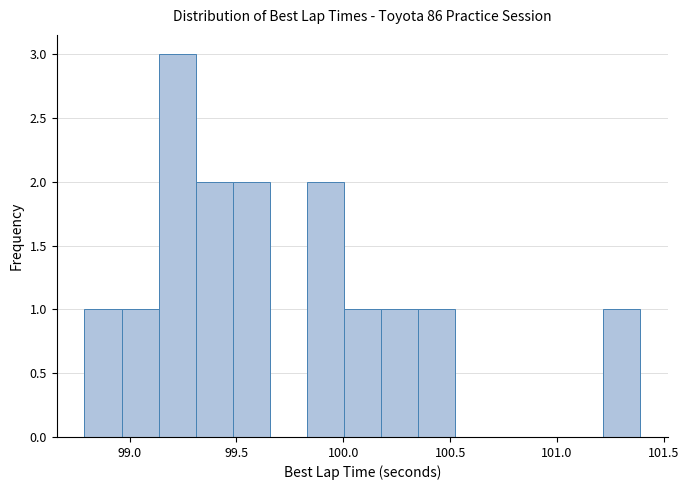

Around what value on the x-axis is the tallest bar? Give the approximate position of its centre, as read against the axis.

99.20